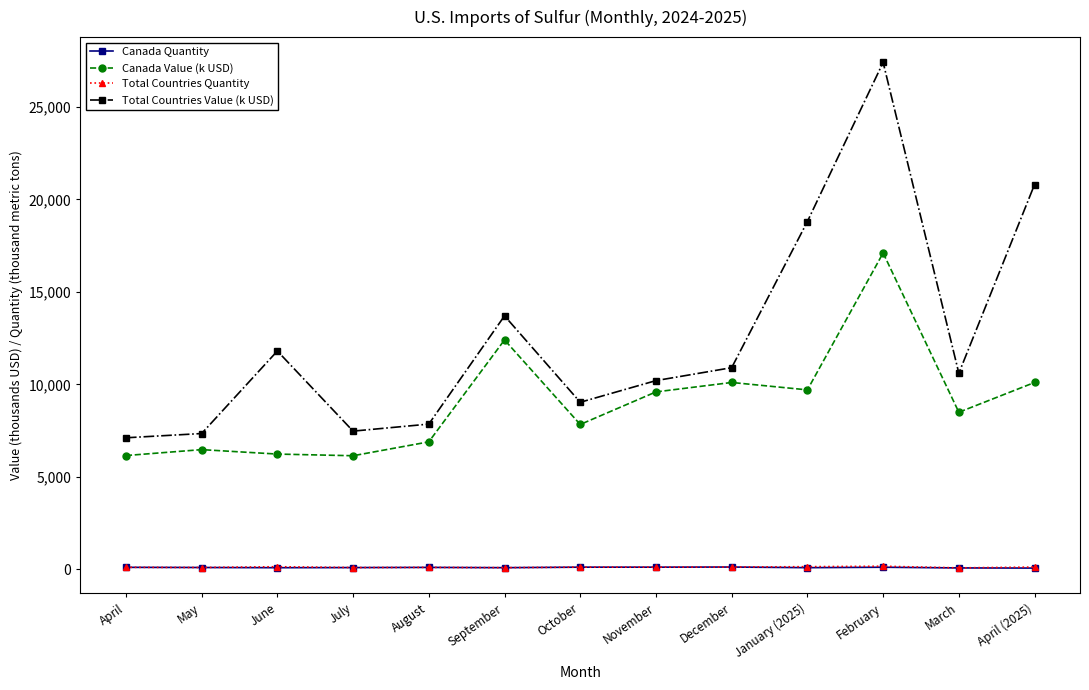

Where does the Canada Value (k USD) series first go above 8490?

September